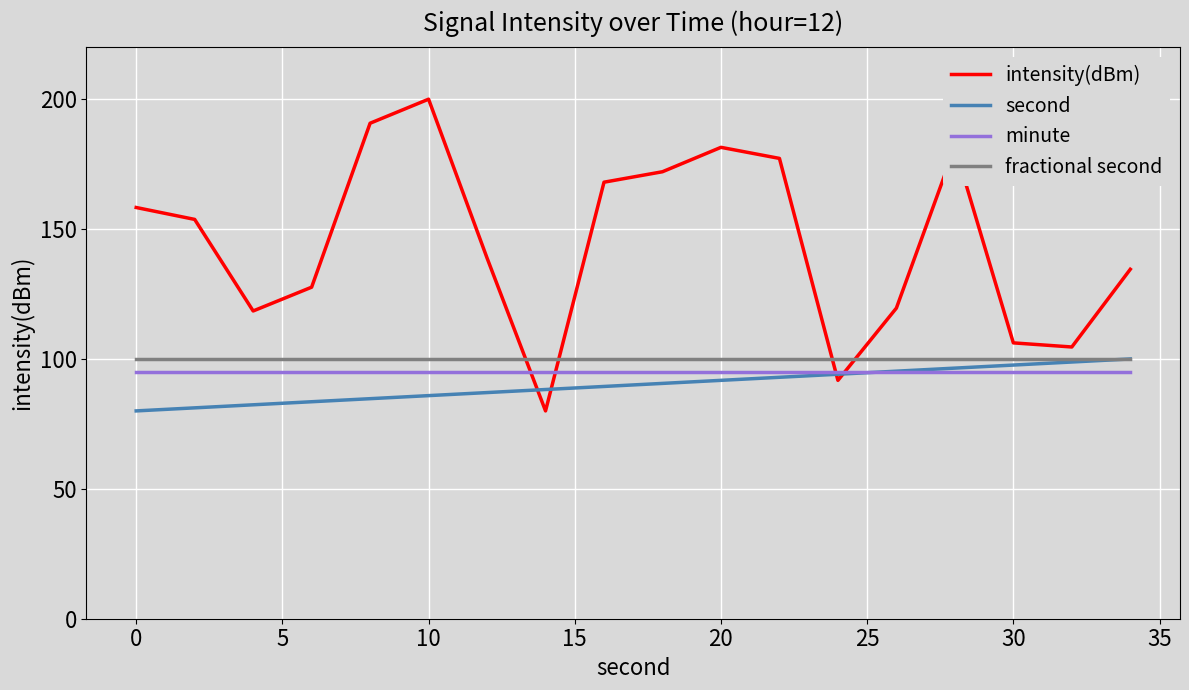

Which series has the largest total across all categories?

intensity(dBm)